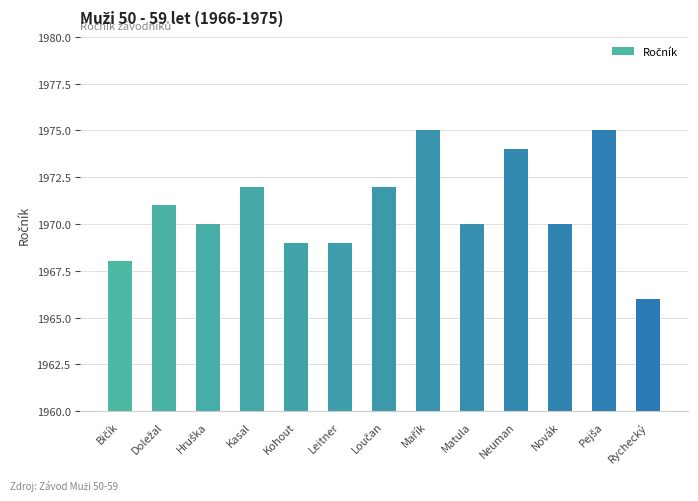

What is the approximate value at Kasal?

1972